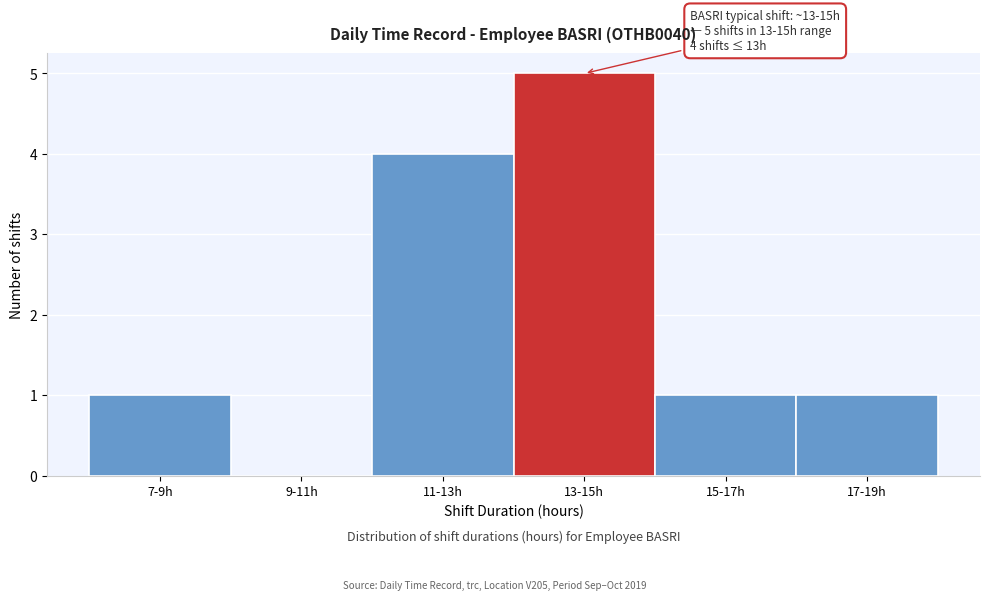

Reading left to right, list all the values displayed in this chart.

7-9h=1	9-11h=0	11-13h=4	13-15h=5	15-17h=1	17-19h=1